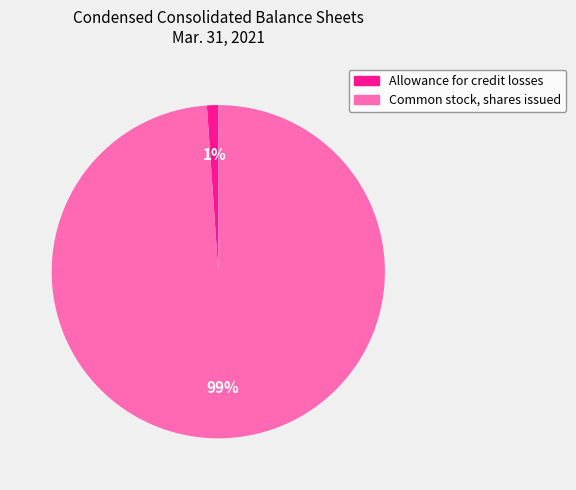

Is the sum of Allowance for credit losses and Common stock, shares issued greater than half?

Yes